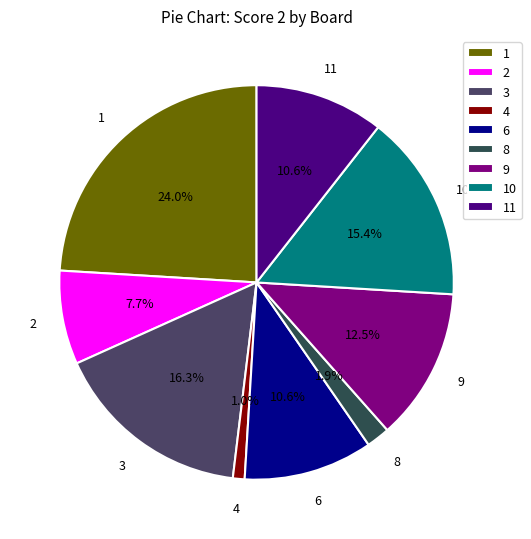

How many segments does this pie chart have?

9